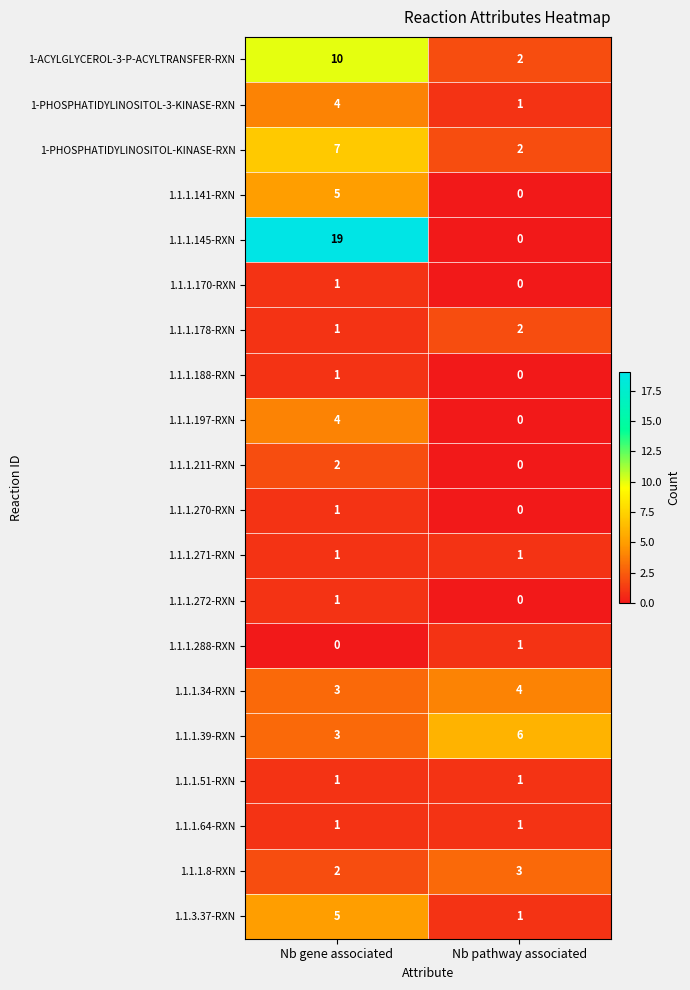

How many data points does each series have?

2